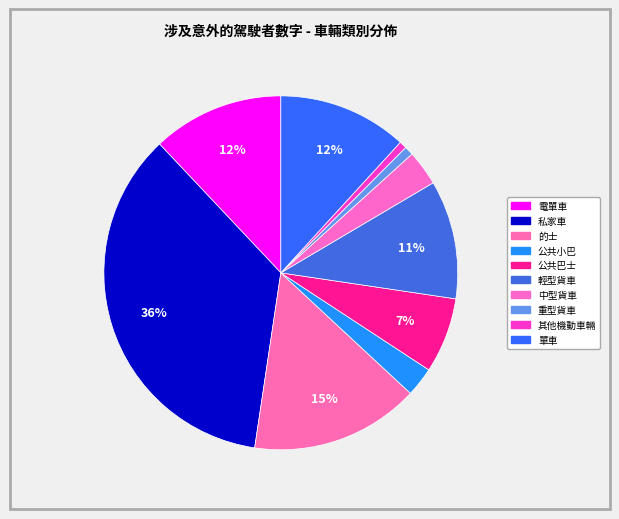

Combined, do 中型貨車 and 公共巴士 account for over 50%?

No